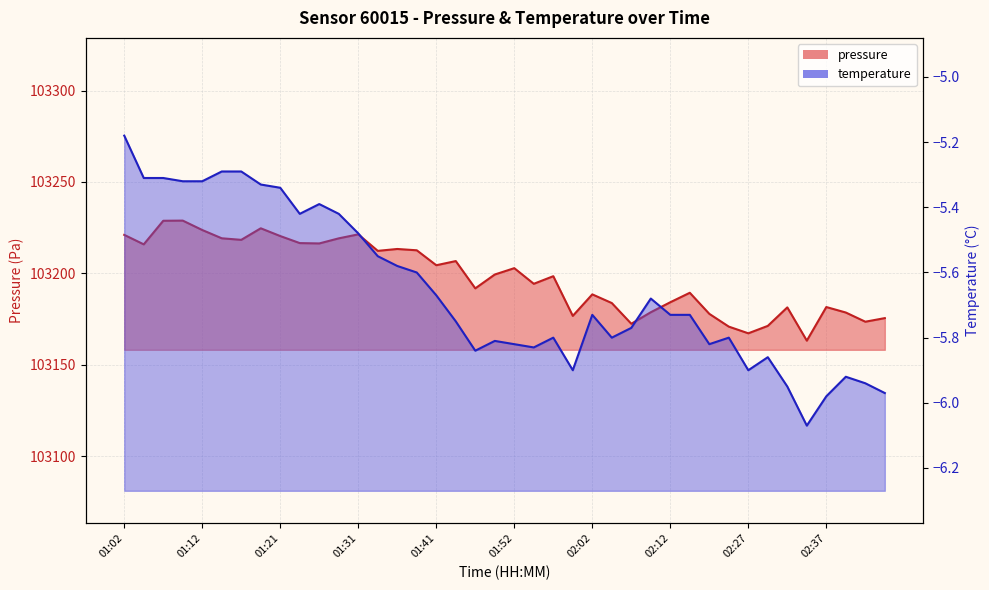

True or false: pressure and temperature cross at least once.

False